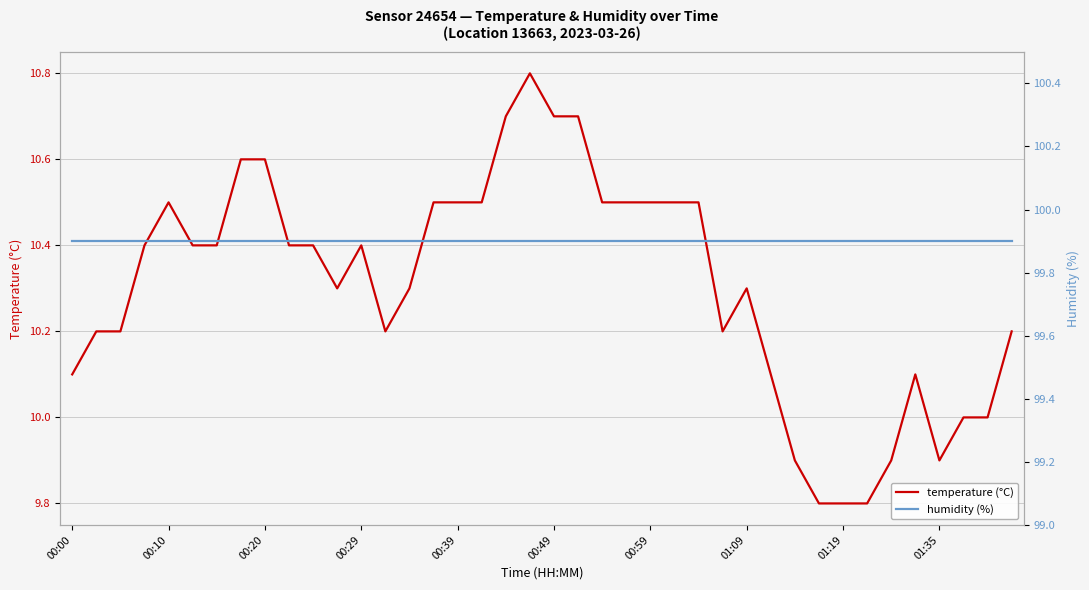

True or false: humidity (%) and temperature (°C) cross at least once.

False